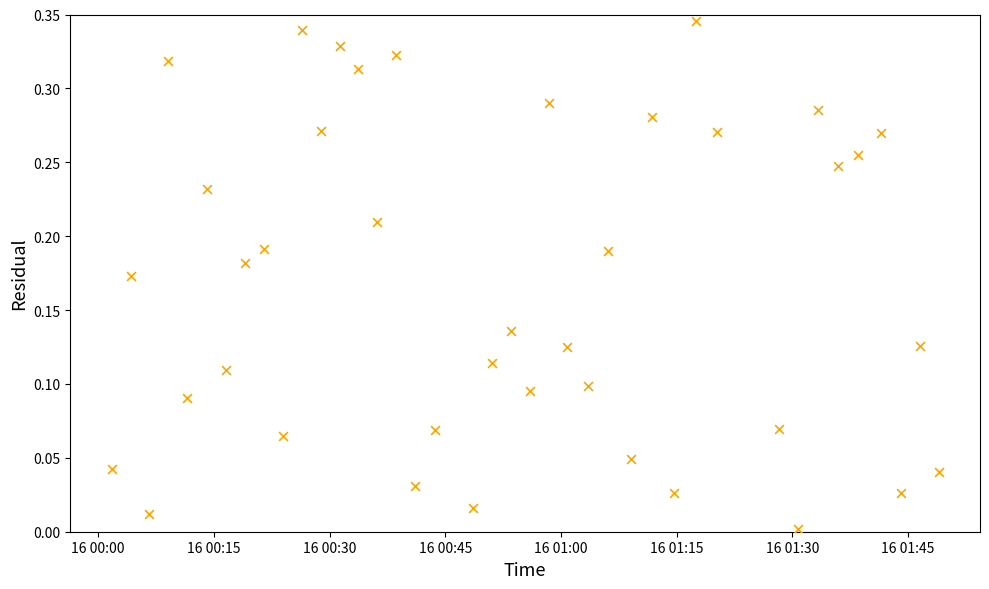

How many data points are displayed?

40